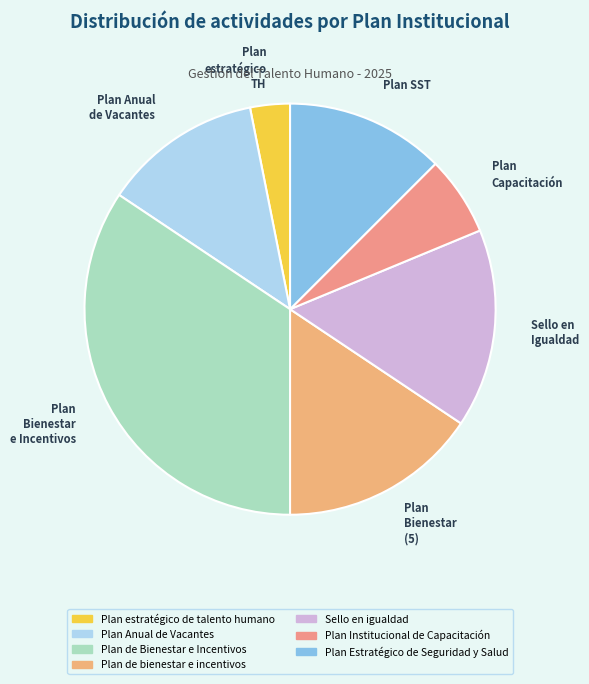

Approximately how many times larger is the value at Plan estratégico TH compared to Plan Capacitación?

0.5